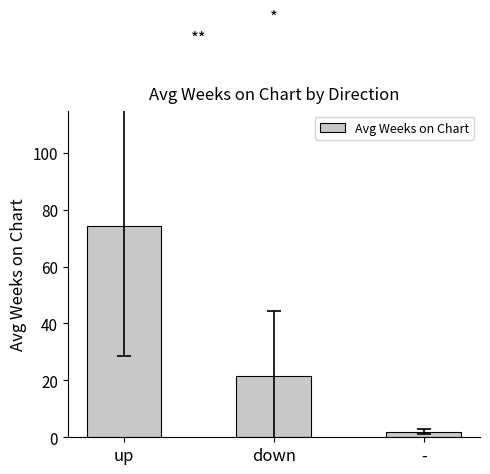

What is the change in value from up to -?

-72.1